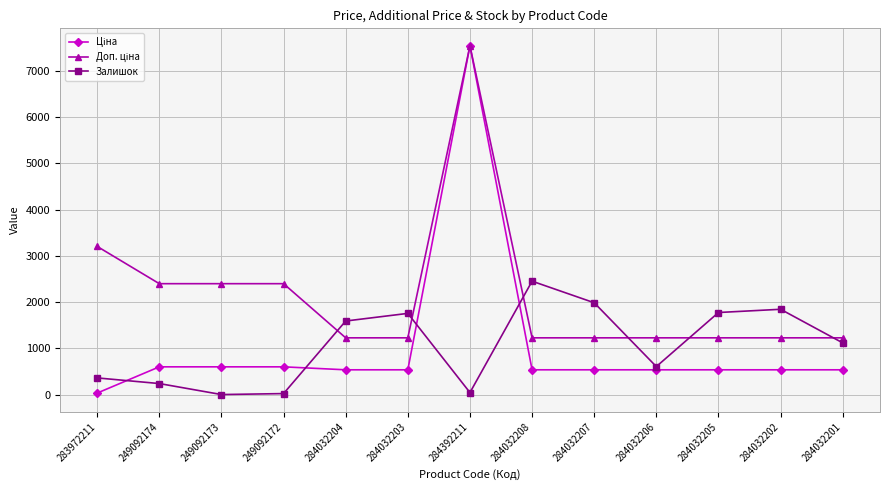

At which category is the sum across all series the highest?

284392211